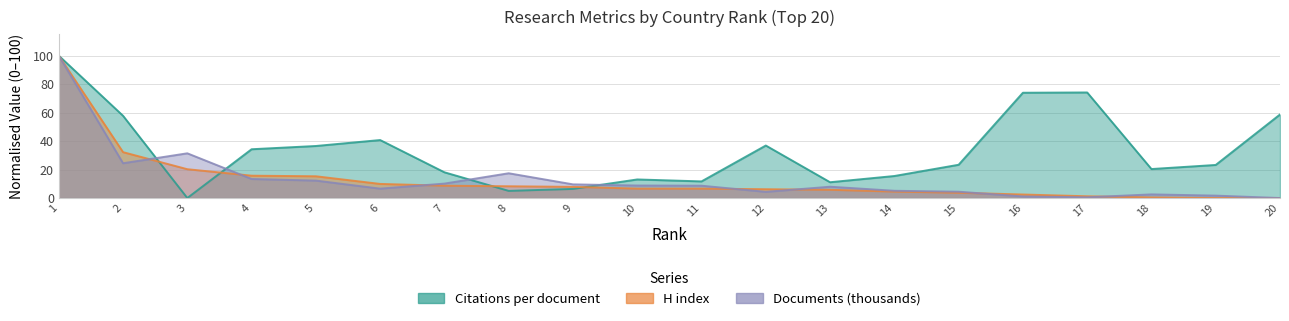

What is the greatest value displayed?

100.0